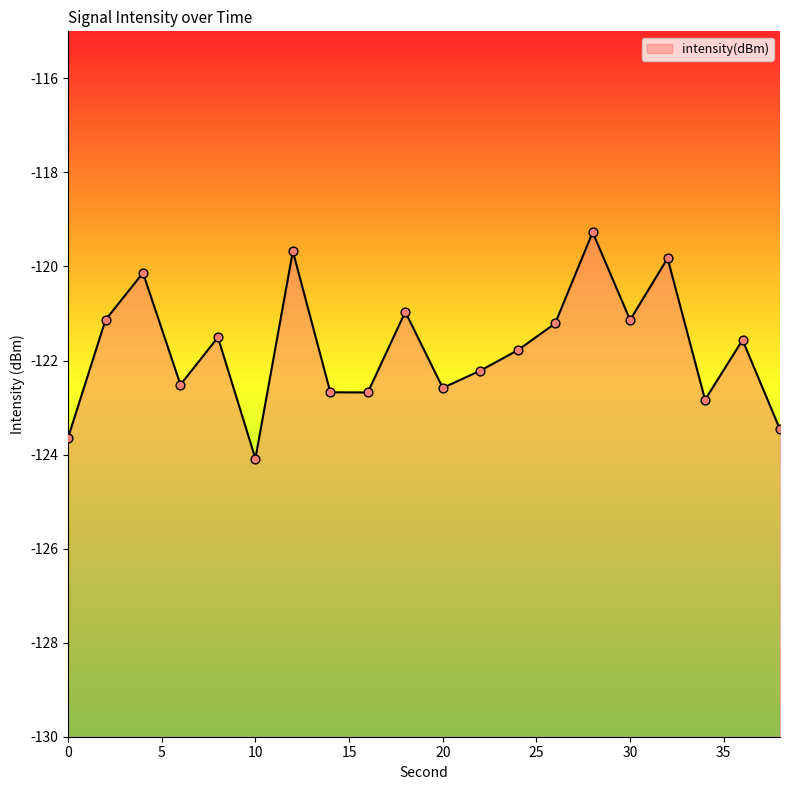

What is the change in value from 2 to 18?

+0.2